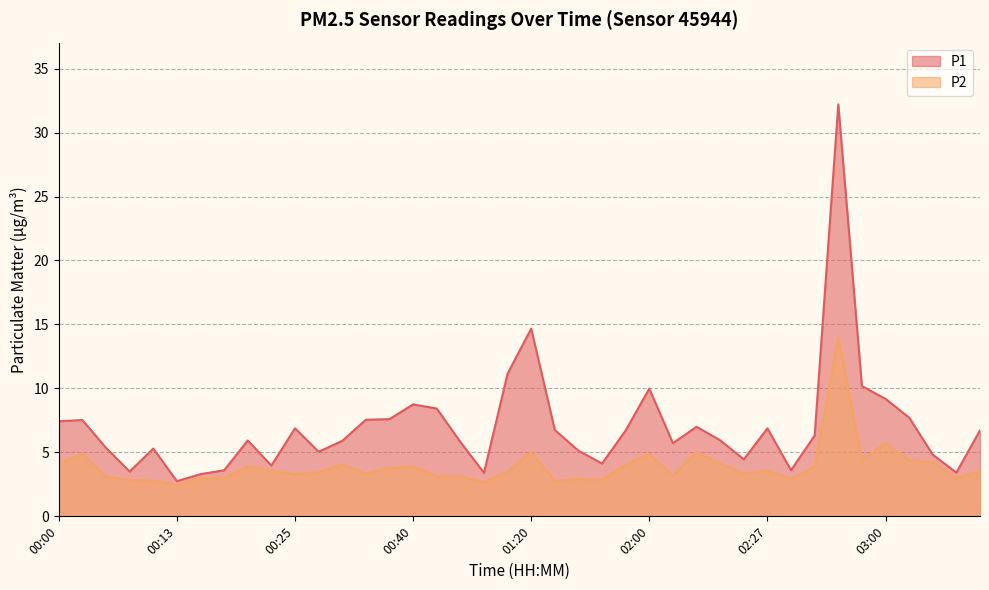

What is the greatest value displayed?

32.2